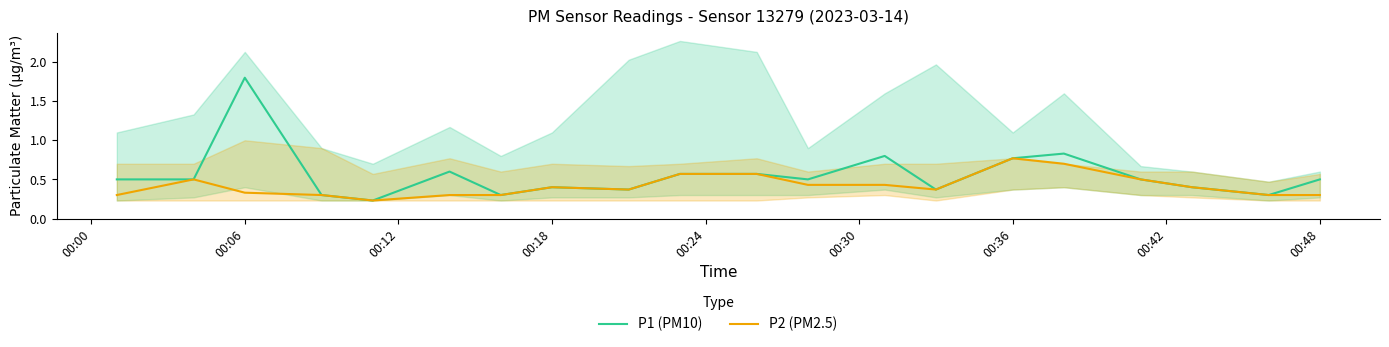

Which series has the largest range (max minus min)?

P1 (PM10)